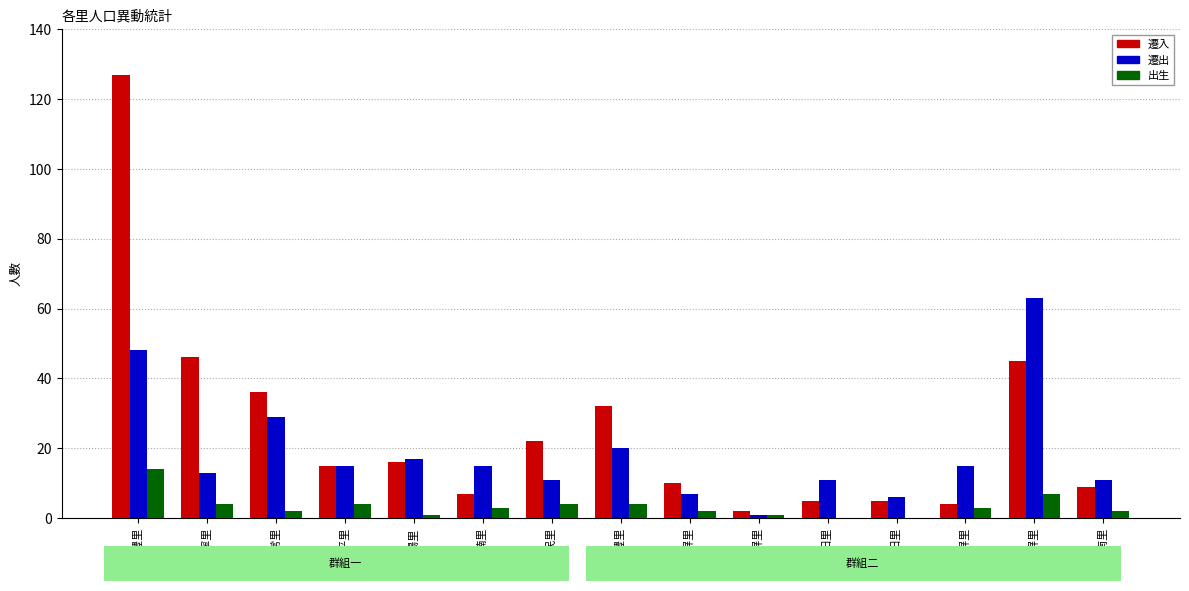

What are all the series names shown in the legend?

遷入, 遷出, 出生